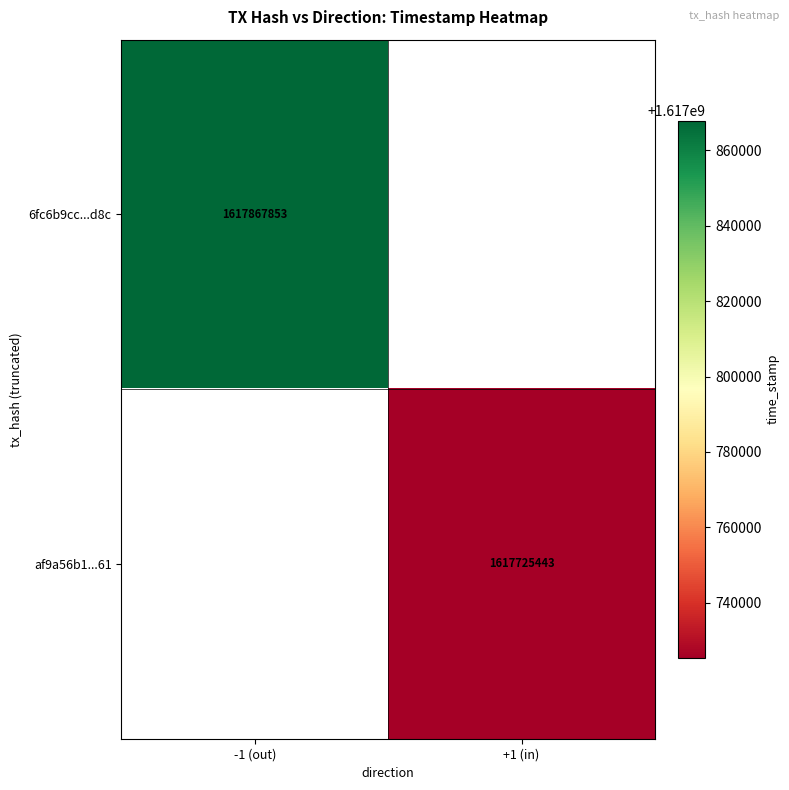

The value of 6fc6b9cc...d8c at -1 (out) is 897894102. True or false?

False